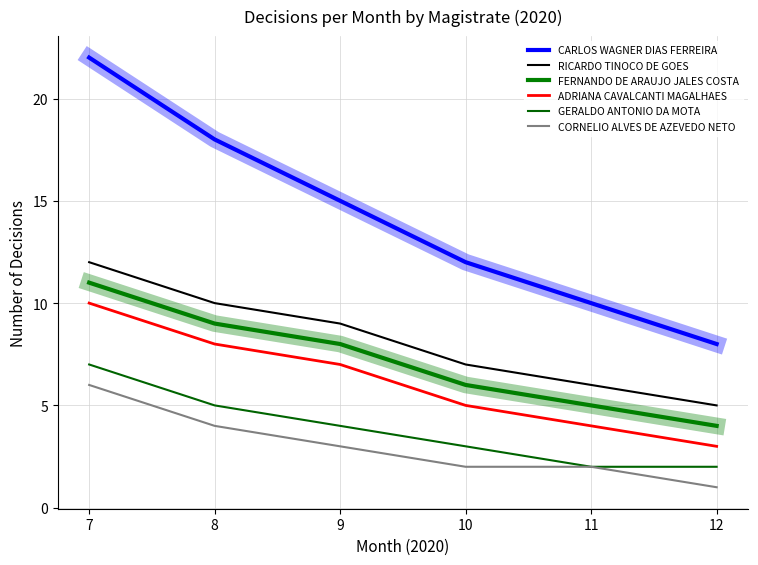

Count the CORNELIO ALVES DE AZEVEDO NETO values in the range 2 to 4.

4